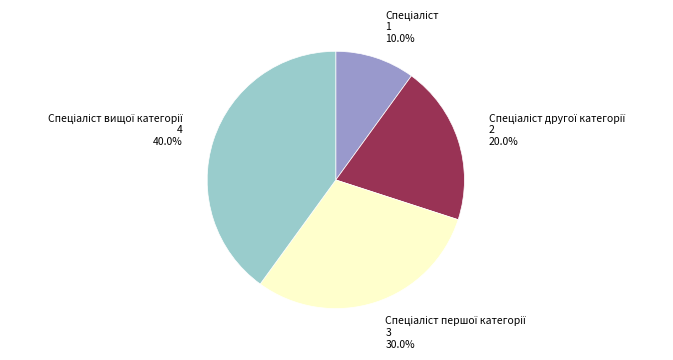

Does any single category account for the majority?

No